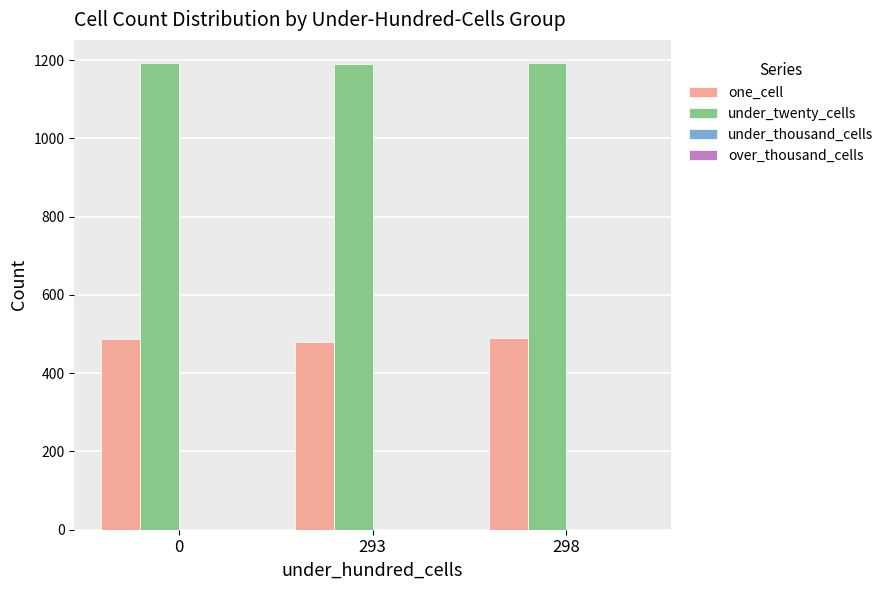

What is the total value across all series at 0?

1680